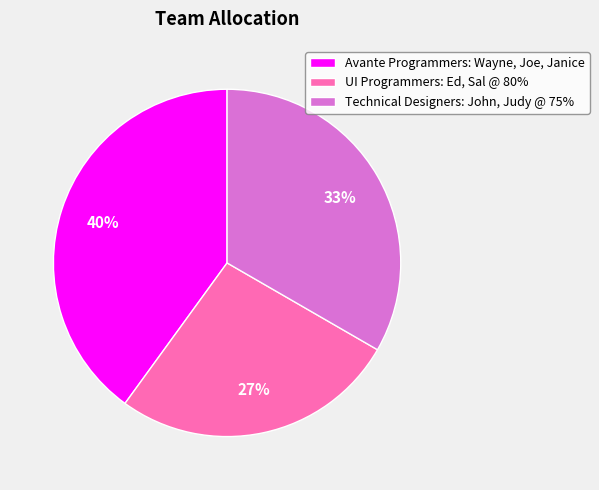

Approximately how many times larger is the value at UI Programmers: Ed, Sal @ 80% compared to Technical Designers: John, Judy @ 75%?

0.8